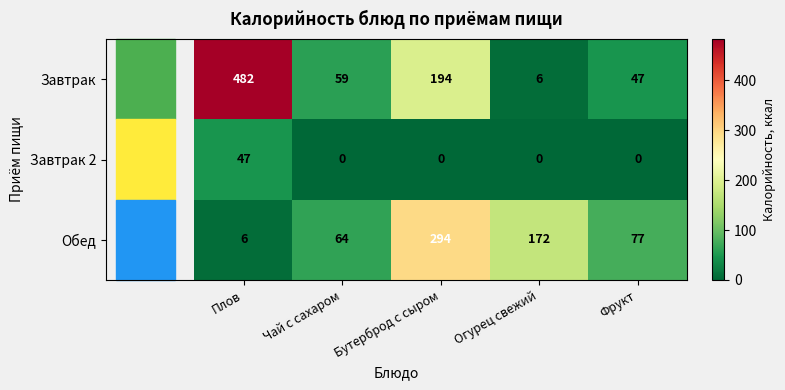

What is the highest value of the Завтрак series?

482